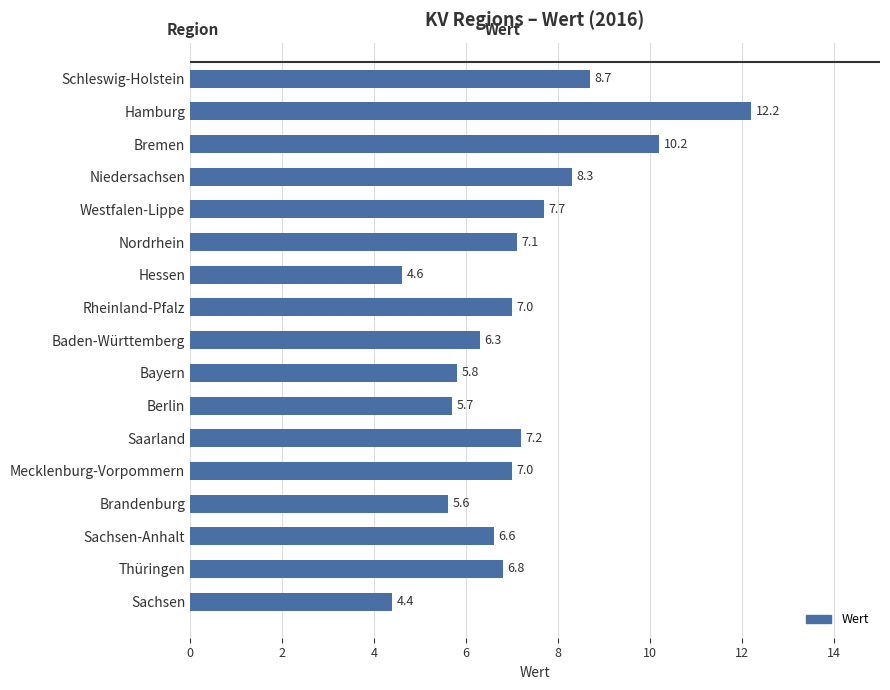

How many distinct data groups are displayed?

1